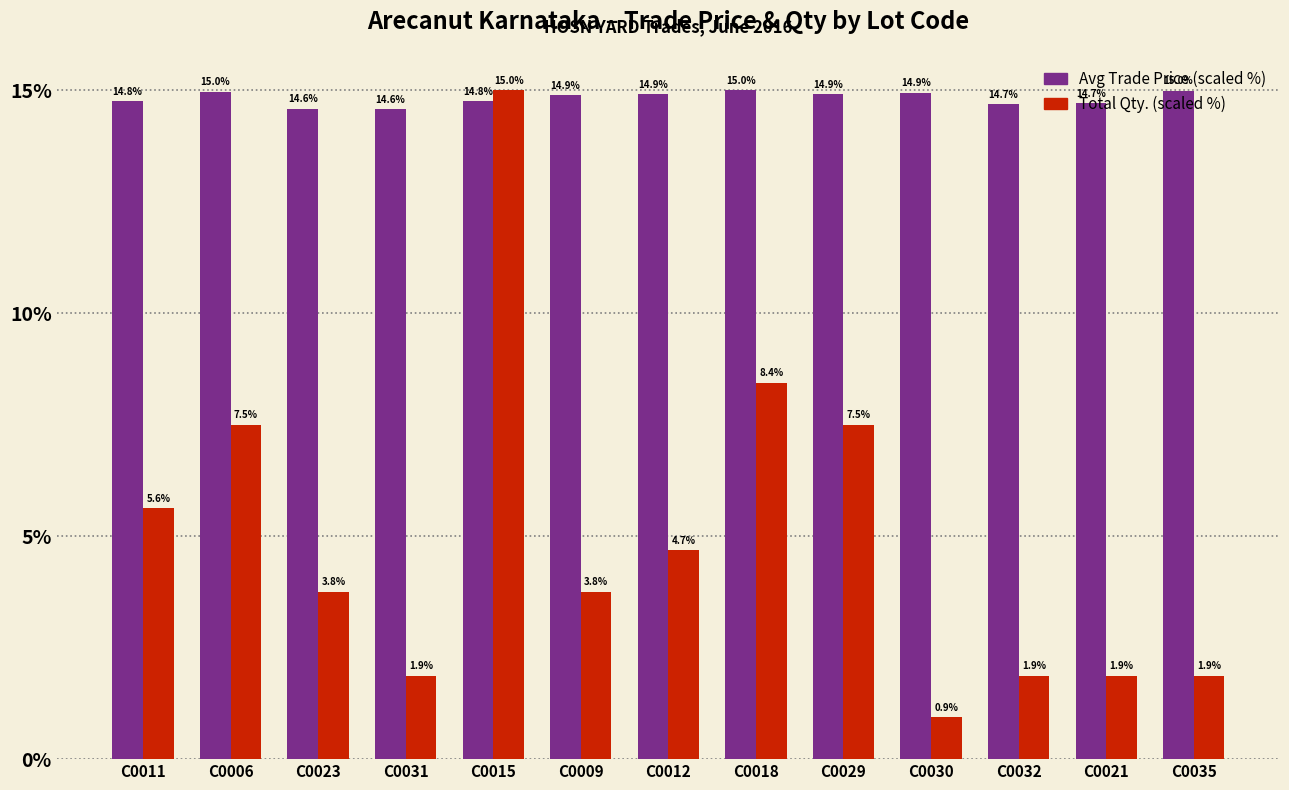

At which category does the chart reach its minimum across all series?

C0030